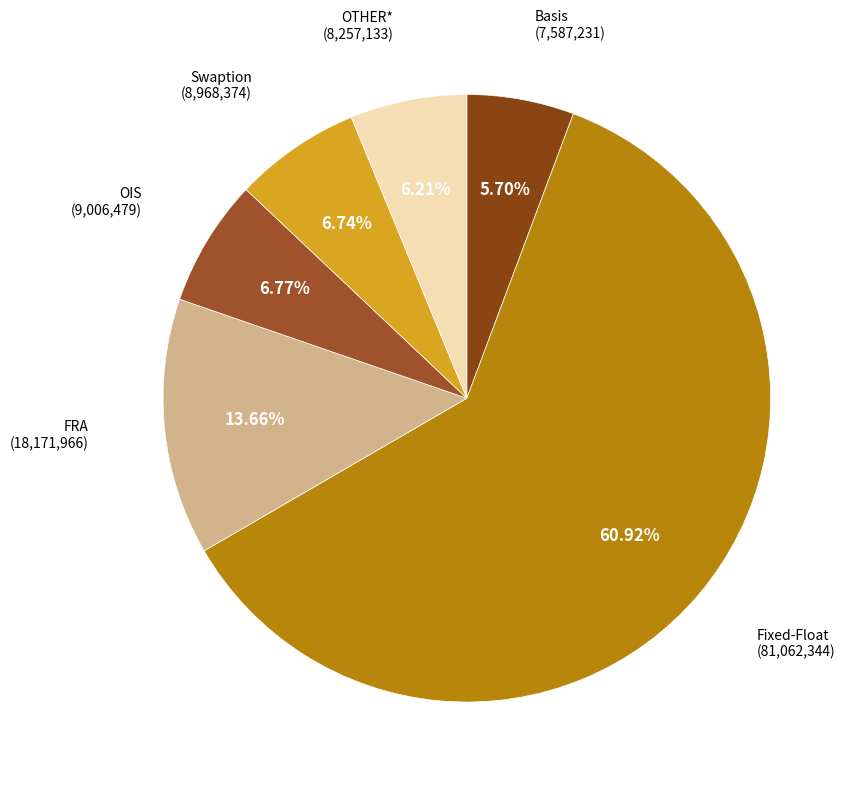

How many slices are in this pie chart?

6